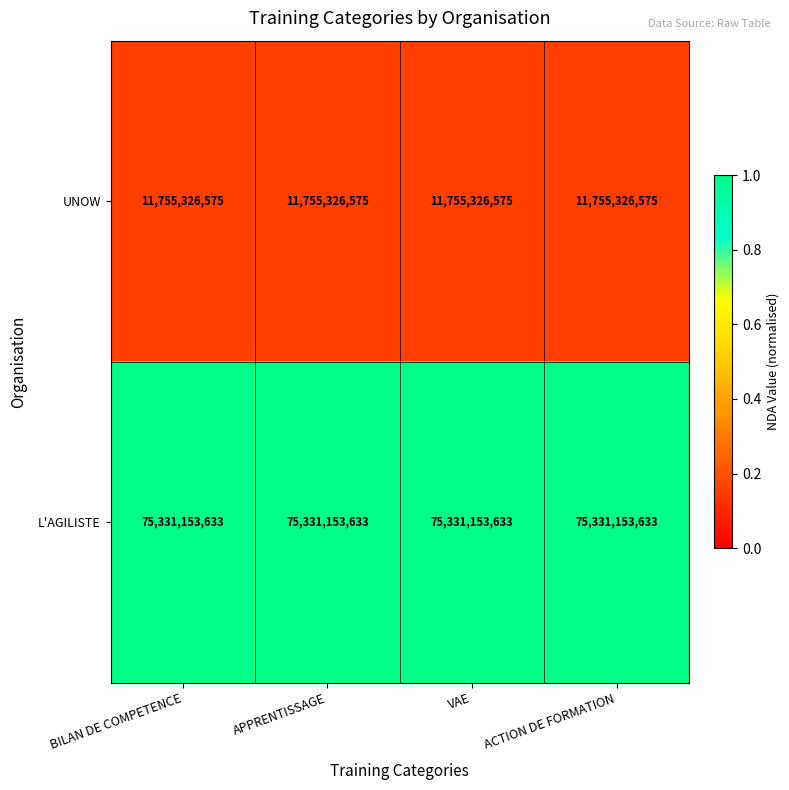

List the series in order of their peak value, lowest first.

UNOW, L'AGILISTE